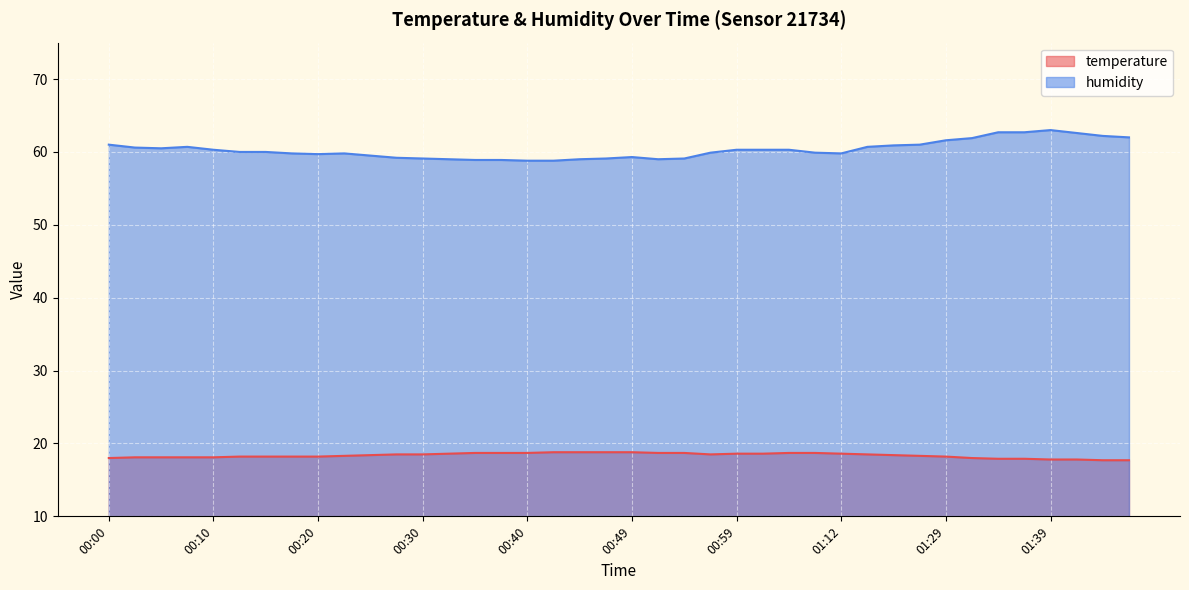

How many data points in humidity are less than 60?

19